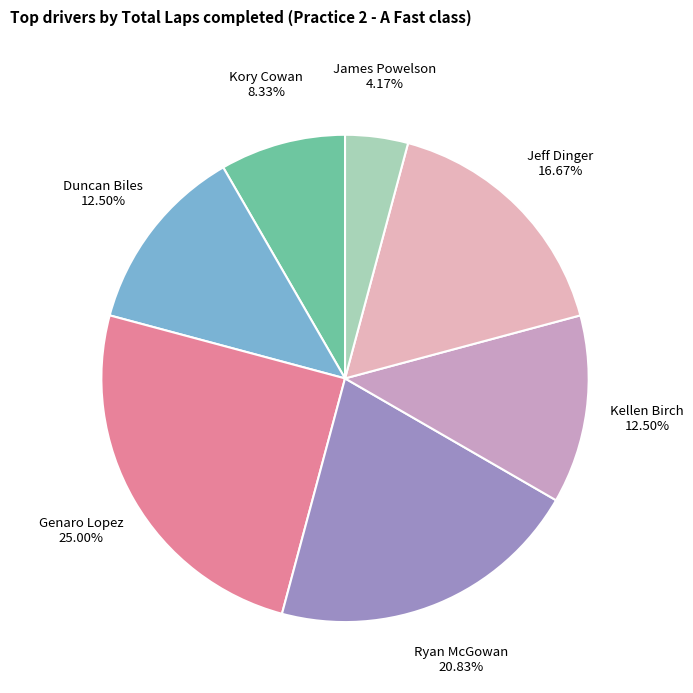

To the nearest percent, what is the average slice percentage?

14%